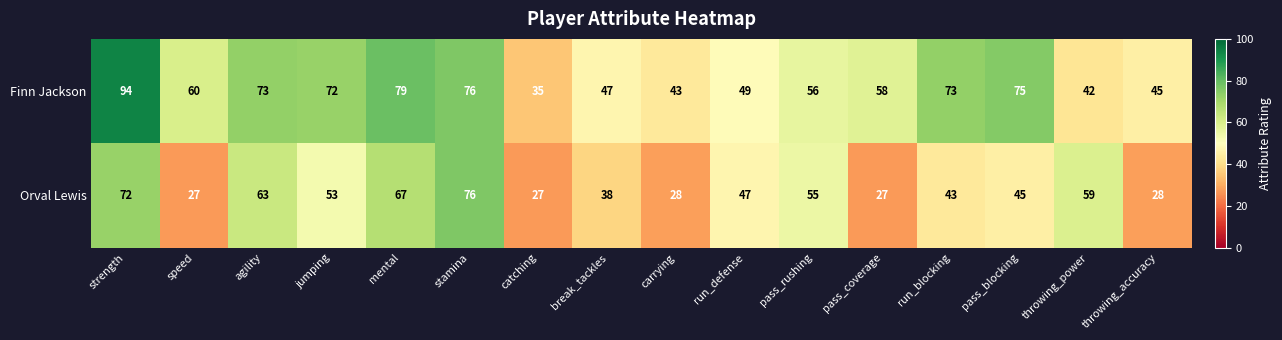

What is the difference between the second highest and second lowest values in the Finn Jackson series?

37